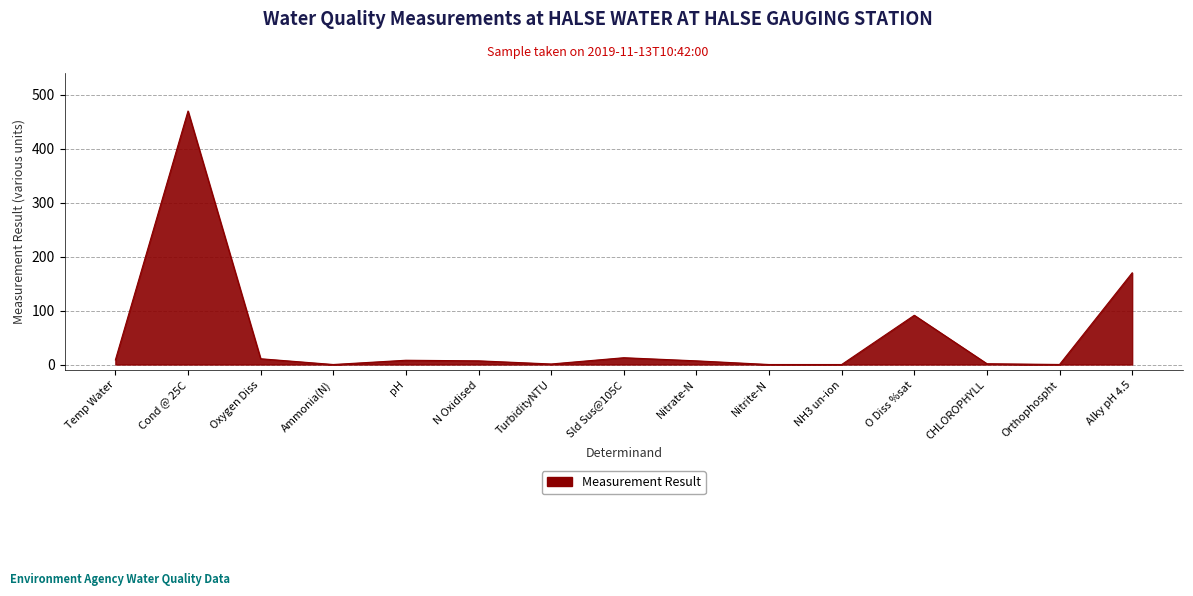

At which category does the data reach its first local valley?

Ammonia(N)